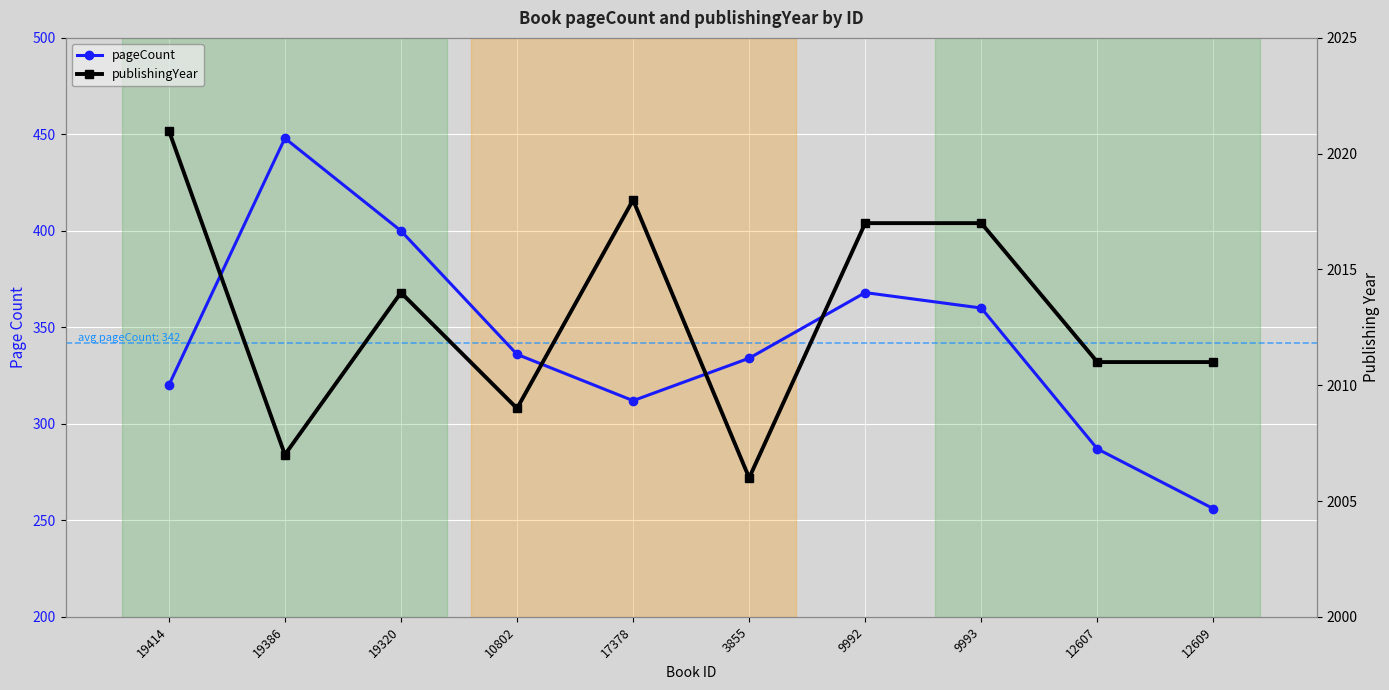

Rank the series by their average value, from lowest to highest.

pageCount, publishingYear